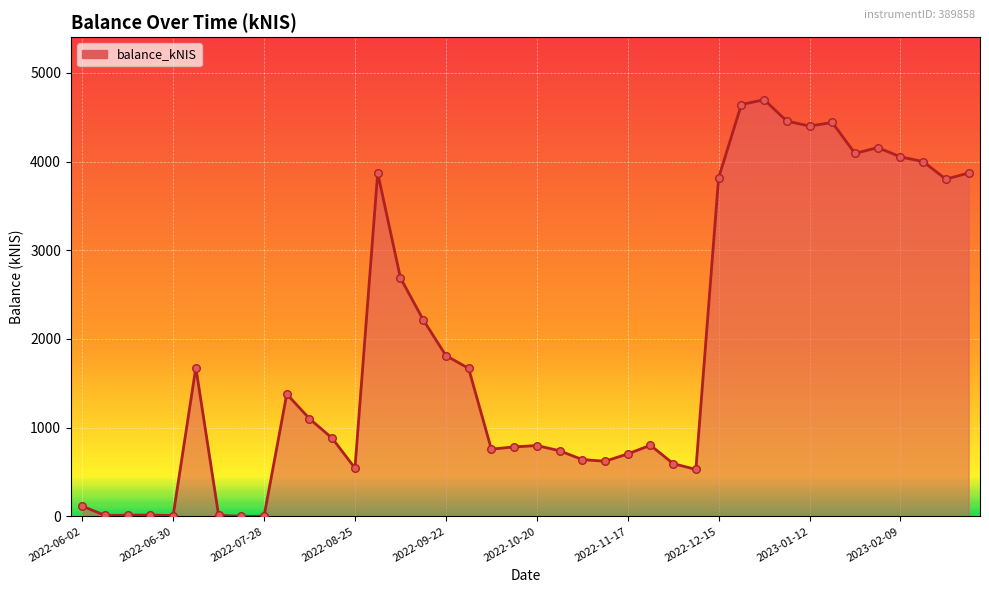

What is the greatest value displayed?

4697.5